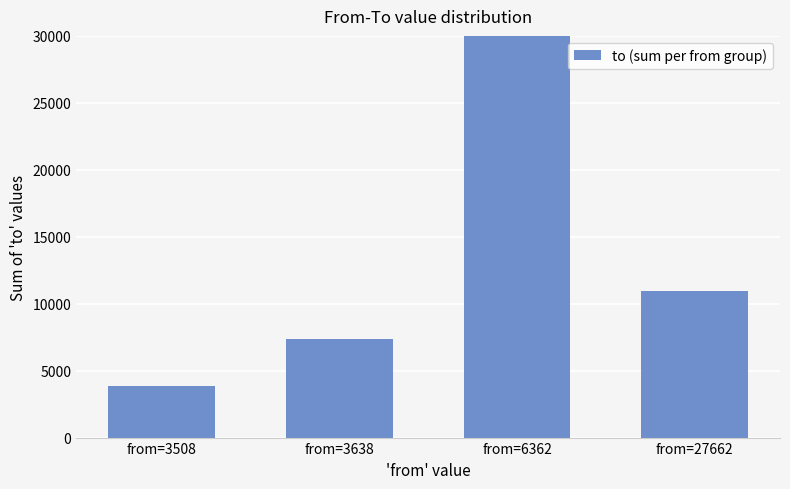

Which has a higher value, from=3638 or from=3508?

from=3638